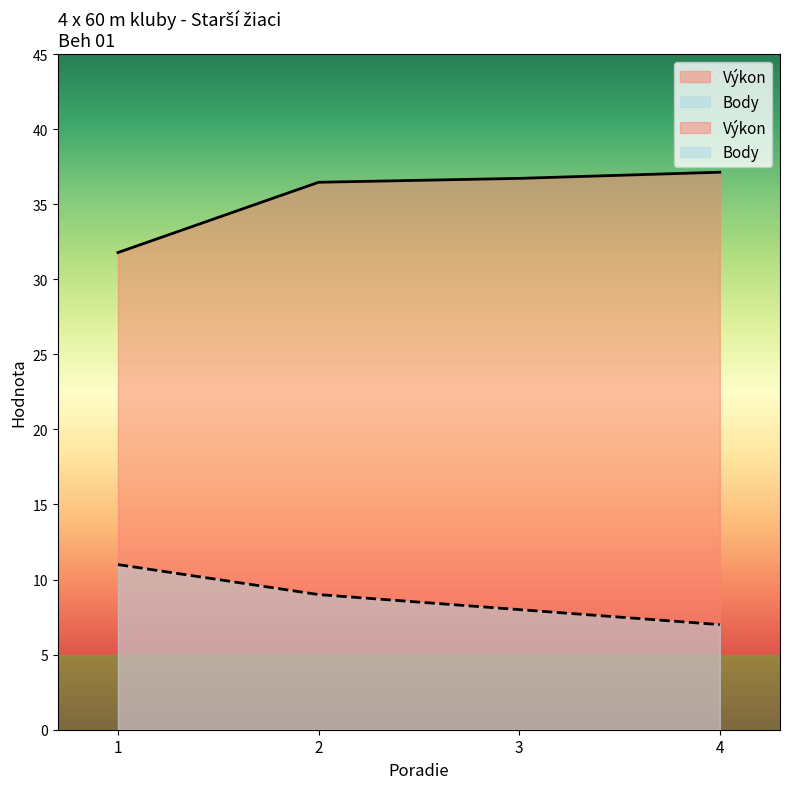

Which series has the largest total across all categories?

Výkon